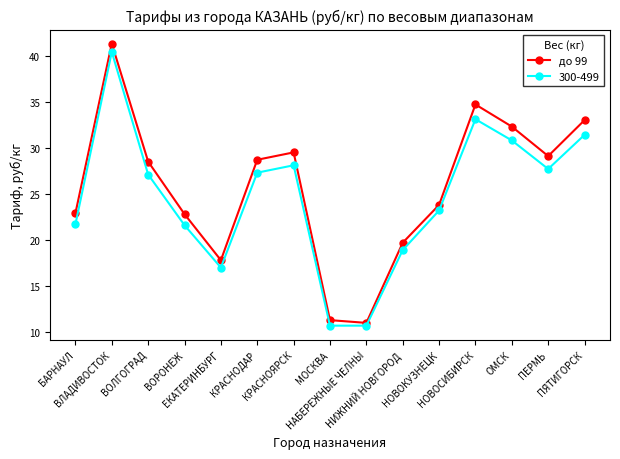

What is the value of the 300-499 point at the 4th from the left?

21.6